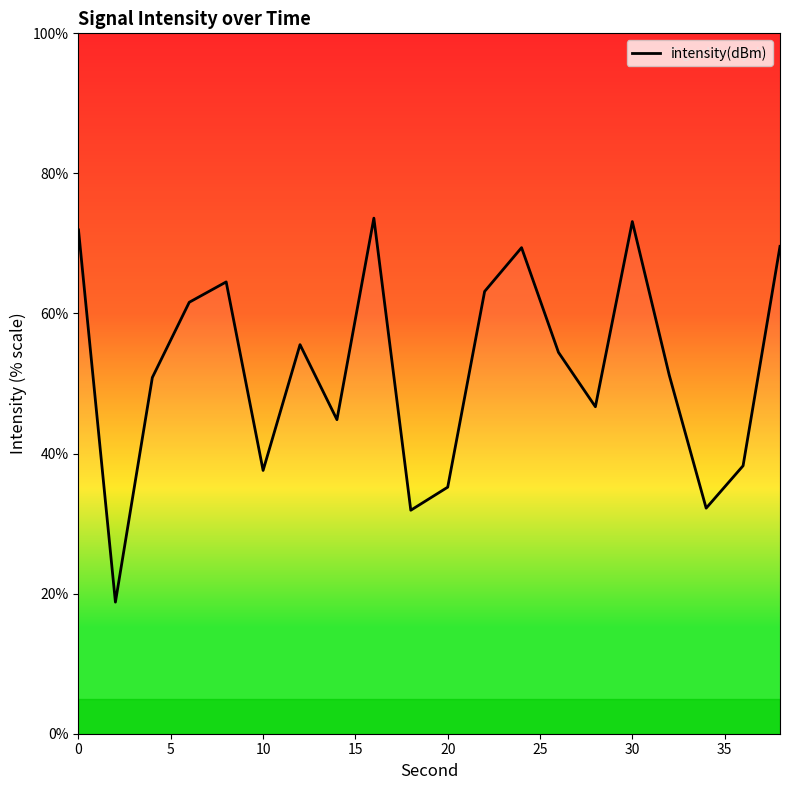

What is the difference between the maximum and minimum values?

54.8